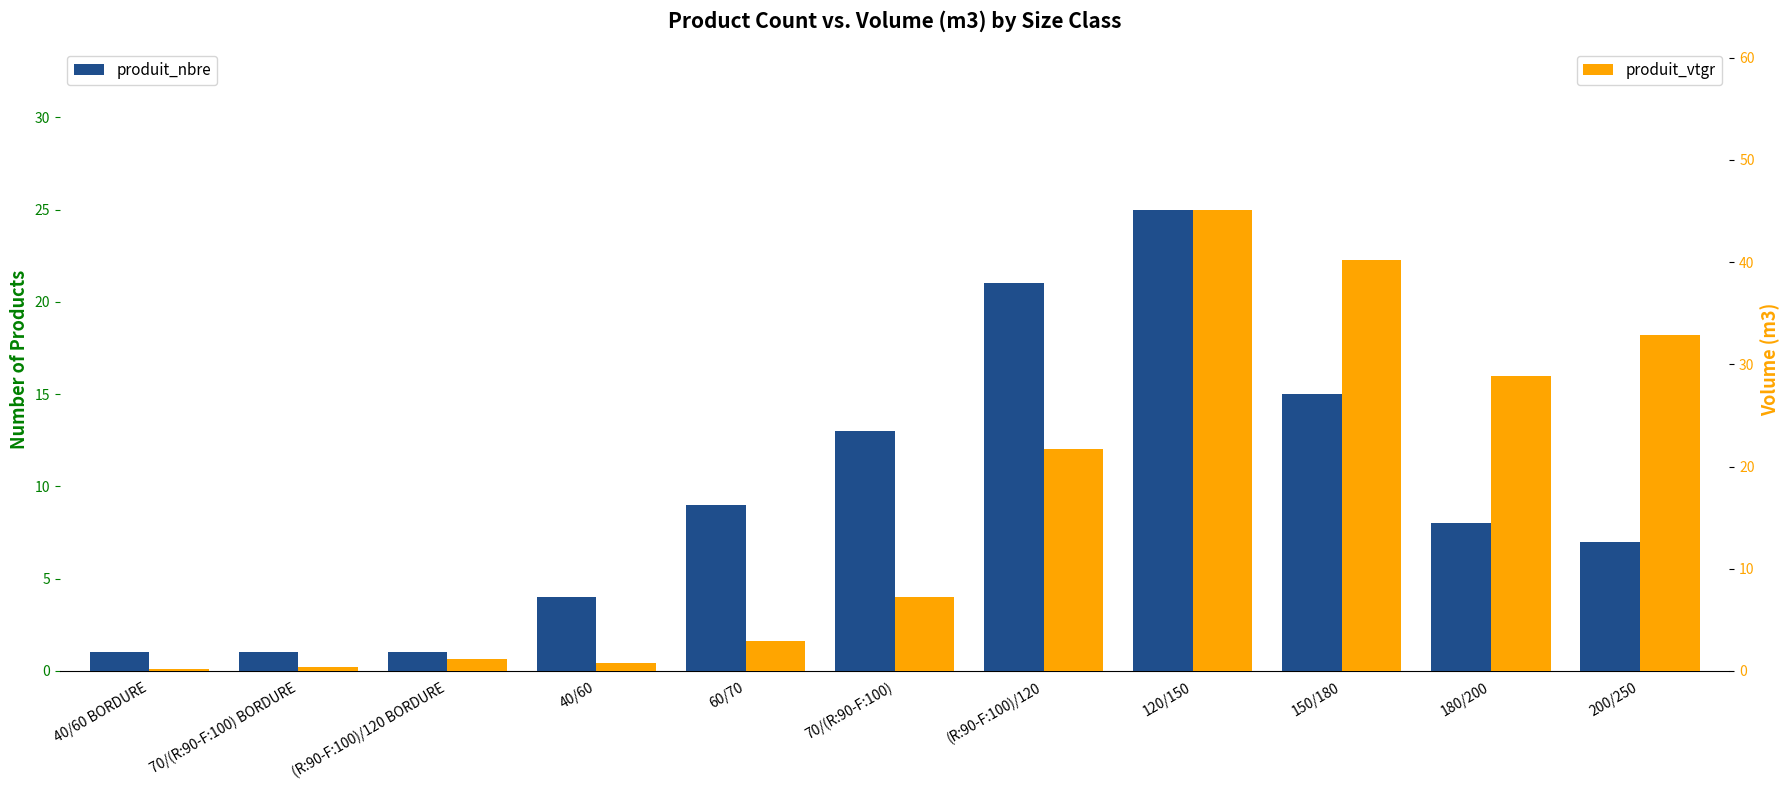

Are the bars horizontal?

No